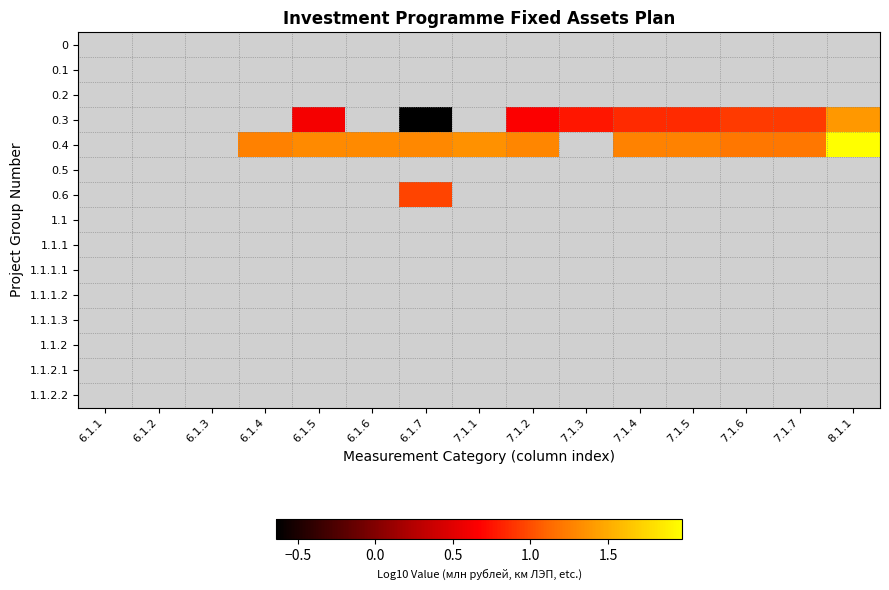

Rank the categories by 1.1 value from lowest to highest.

6.1.1, 6.1.2, 6.1.3, 6.1.4, 6.1.5, 6.1.6, 6.1.7, 7.1.1, 7.1.2, 7.1.3, 7.1.4, 7.1.5, 7.1.6, 7.1.7, 8.1.1